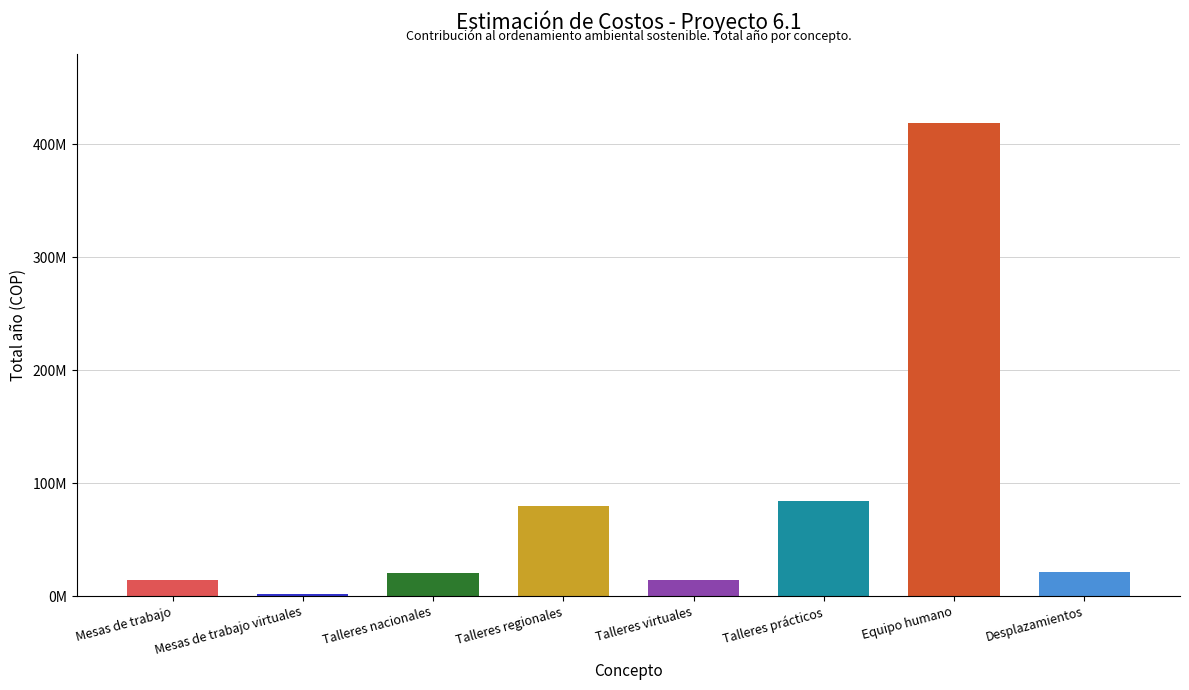

Reading right to left, list all the values displayed in this chart.

20981915	418943160	84000000	14250000	79800000	20000000	1400000	14000000